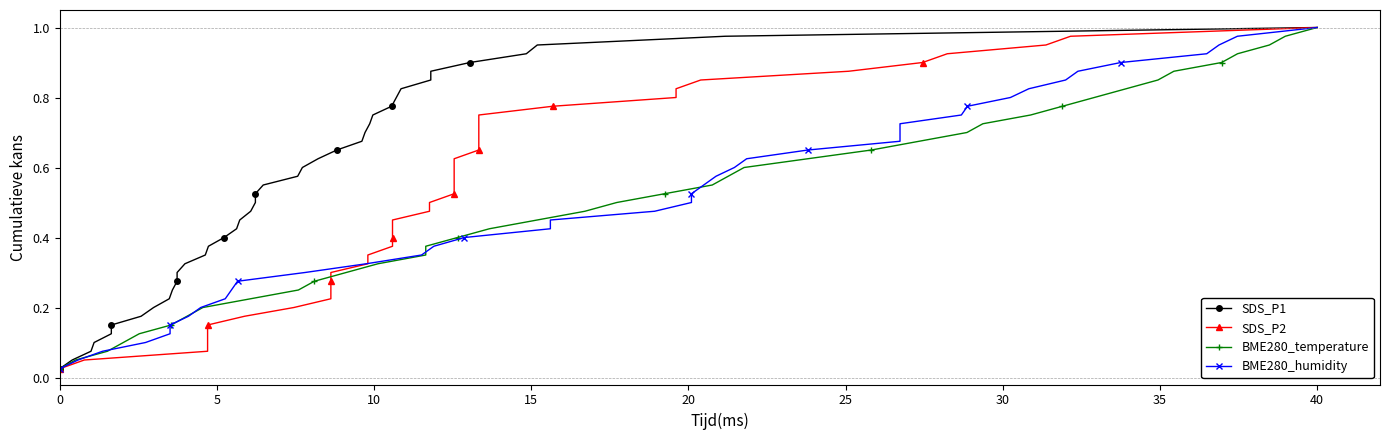

What is the difference between the second highest and second lowest values in the SDS_P2 series?

0.9